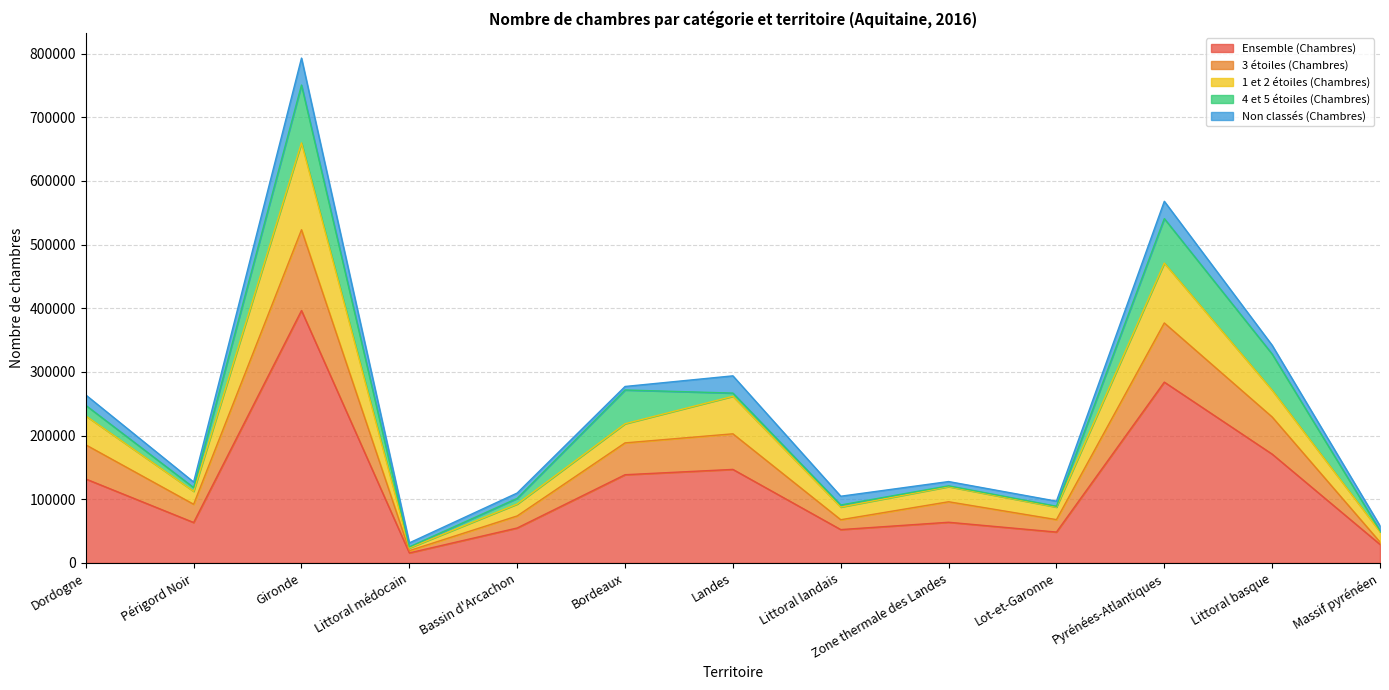

At which category is the sum across all series the highest?

Gironde